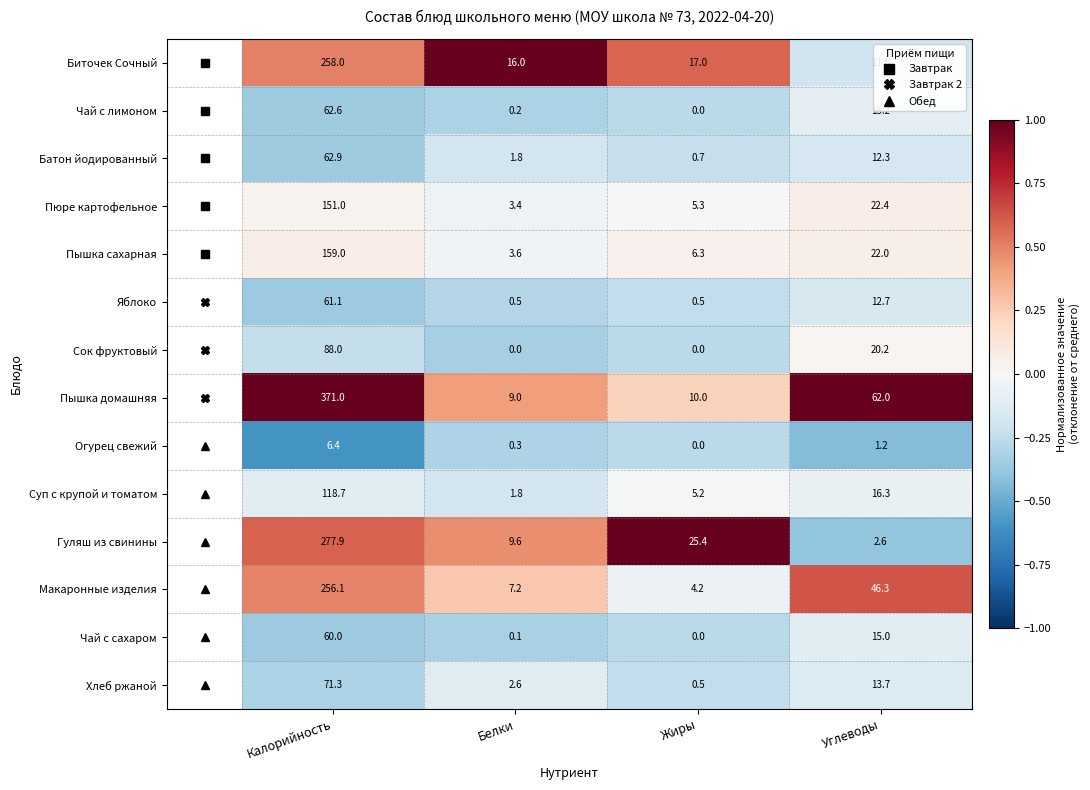

List the series in order of their peak value, lowest first.

Огурец свежий, Чай с сахаром, Яблоко, Чай с лимоном, Батон йодированный, Хлеб ржаной, Сок фруктовый, Суп с крупой и томатом, Пюре картофельное, Пышка сахарная, Макаронные изделия, Биточек Сочный, Гуляш из свинины, Пышка домашняя